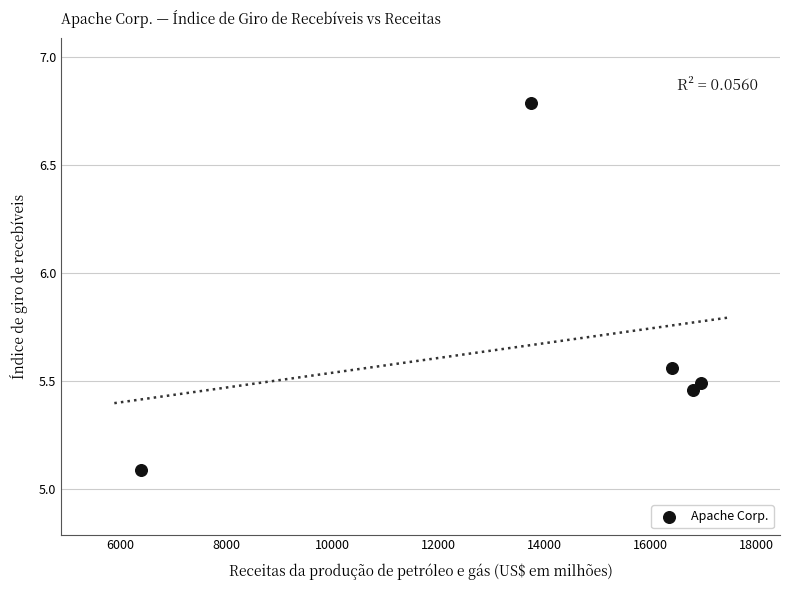

What Y value in the scatter plot is closest to 5?

5.1